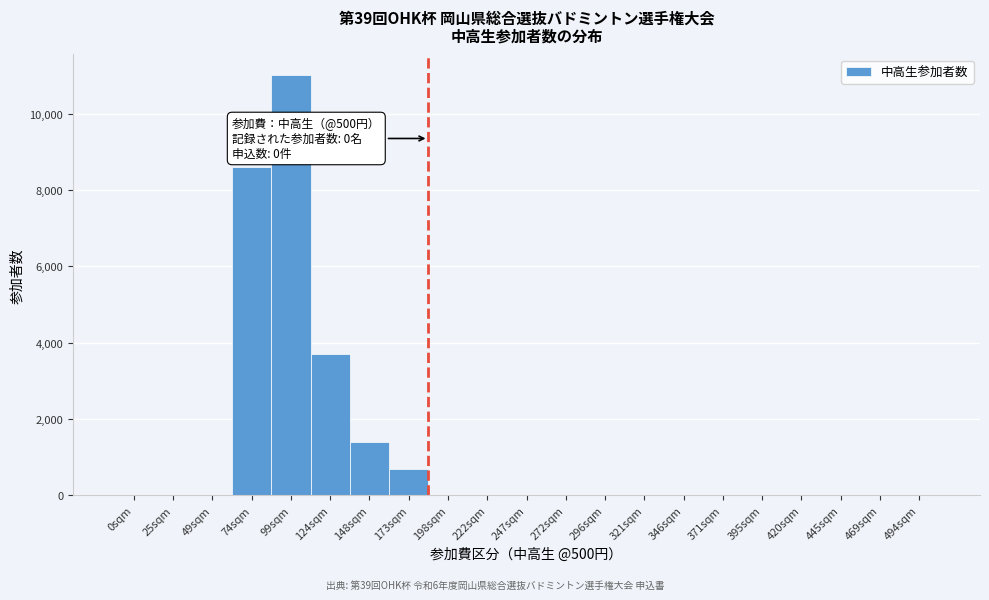

Is it true that the value at 0sqm is 0?

True